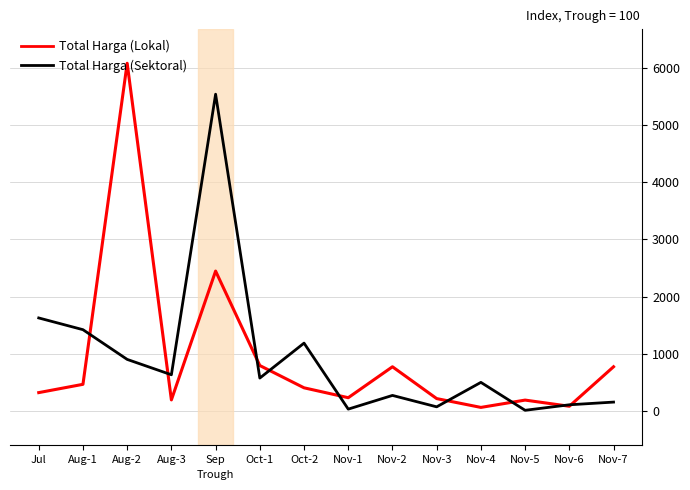

Which series changed the most between Aug-1 and Aug-3?

Total Harga (Sektoral)